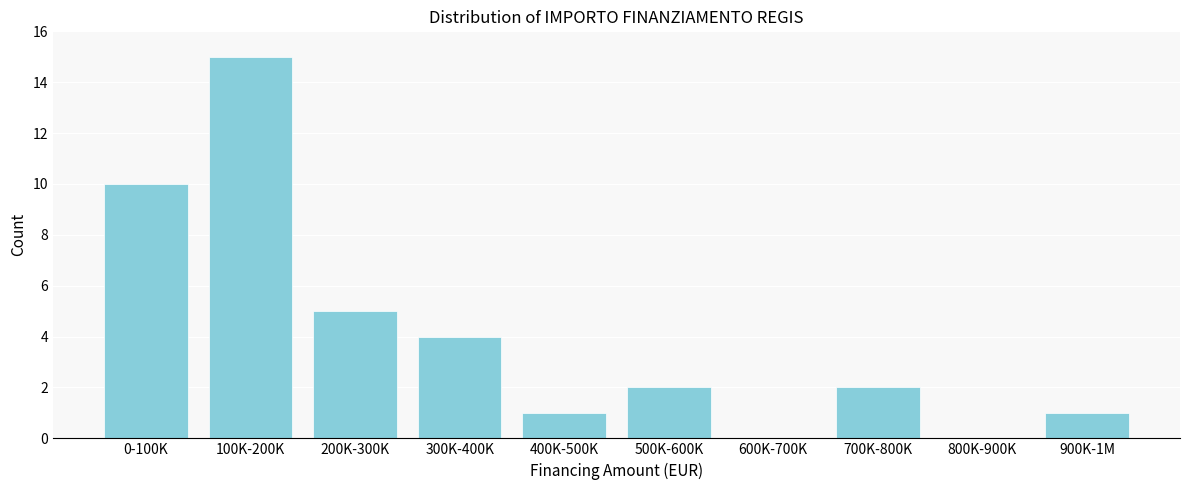

Reading left to right, what are all the values shown in this chart?

0-100K=10	100K-200K=15	200K-300K=5	300K-400K=4	400K-500K=1	500K-600K=2	600K-700K=0	700K-800K=2	800K-900K=0	900K-1M=1